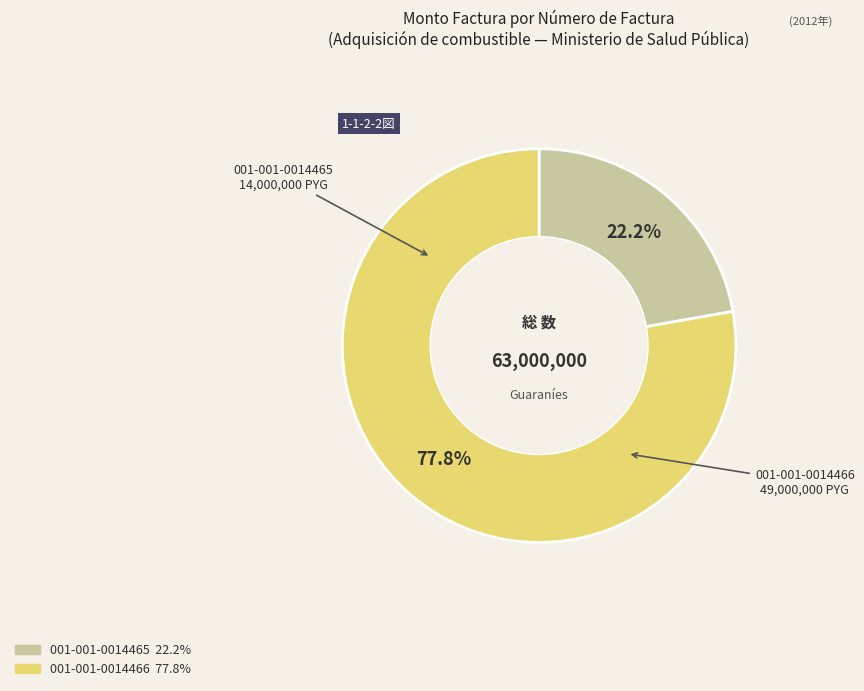

Which slice represents more than half of the pie?

001-001-0014466